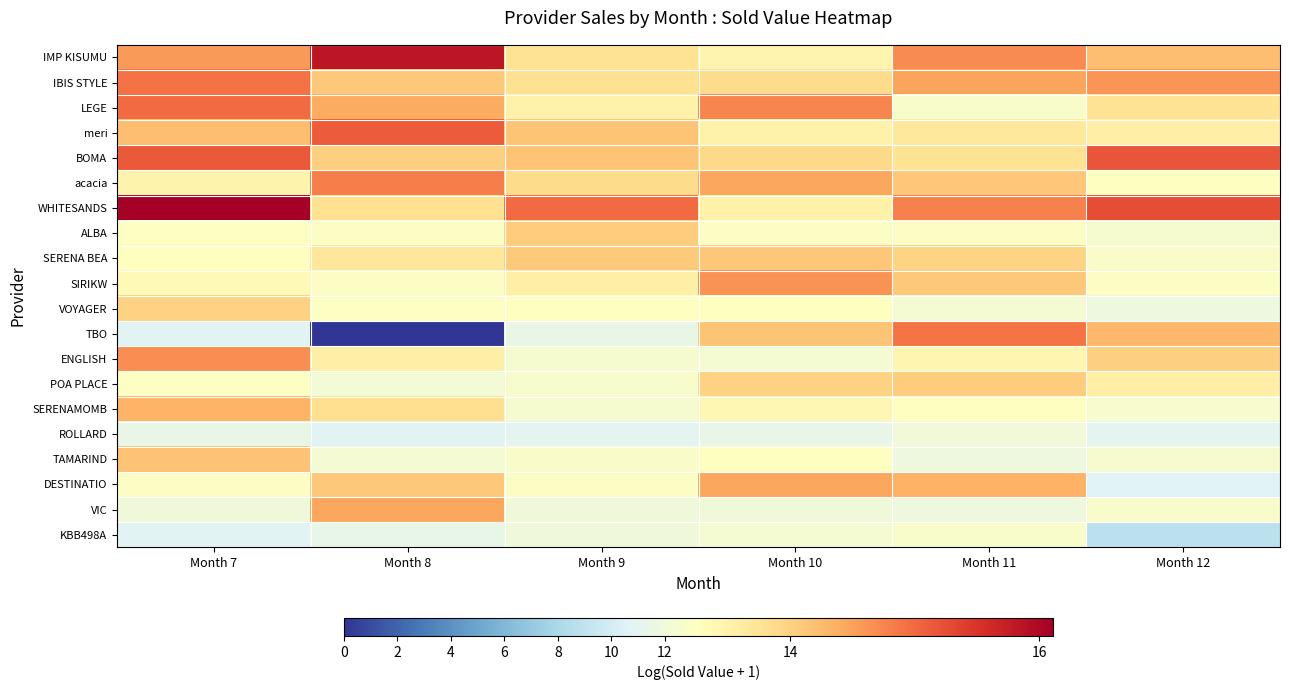

Rank the series at Month 11 from lowest to highest value.

VIC, TAMARIND, ROLLARD, VOYAGER, KBB498A, LEGE, ALBA, SERENAMOMB, ENGLISH, meri, BOMA, SERENA BEA, POA PLACE, SIRIKW, acacia, DESTINATIO, IBIS STYLE, IMP KISUMU, WHITESANDS, TBO